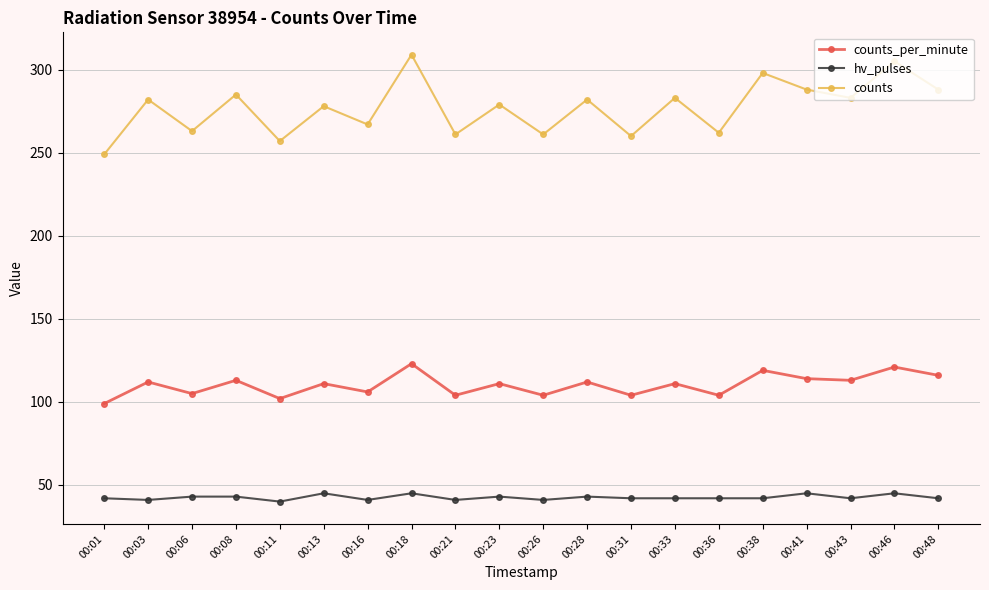

Is the value of counts_per_minute at 00:28 greater than the value of hv_pulses at 00:33?

Yes